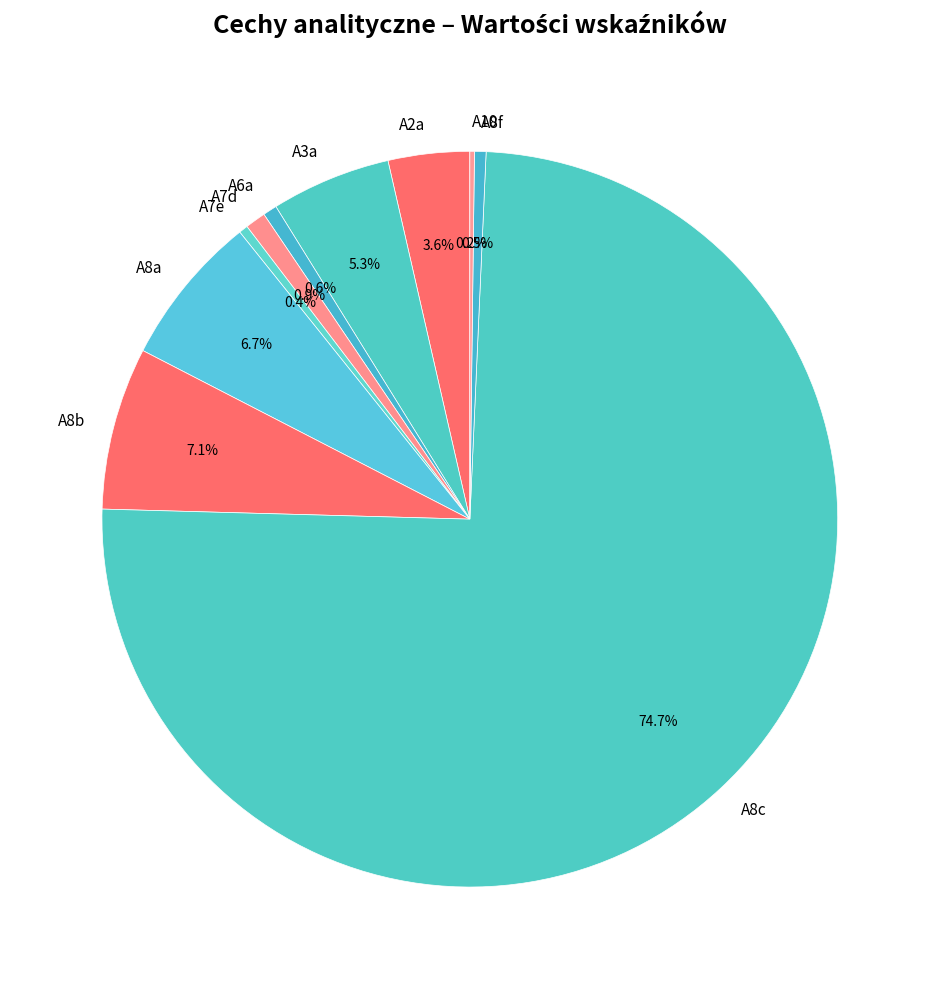

Which slice is the largest?

A8c